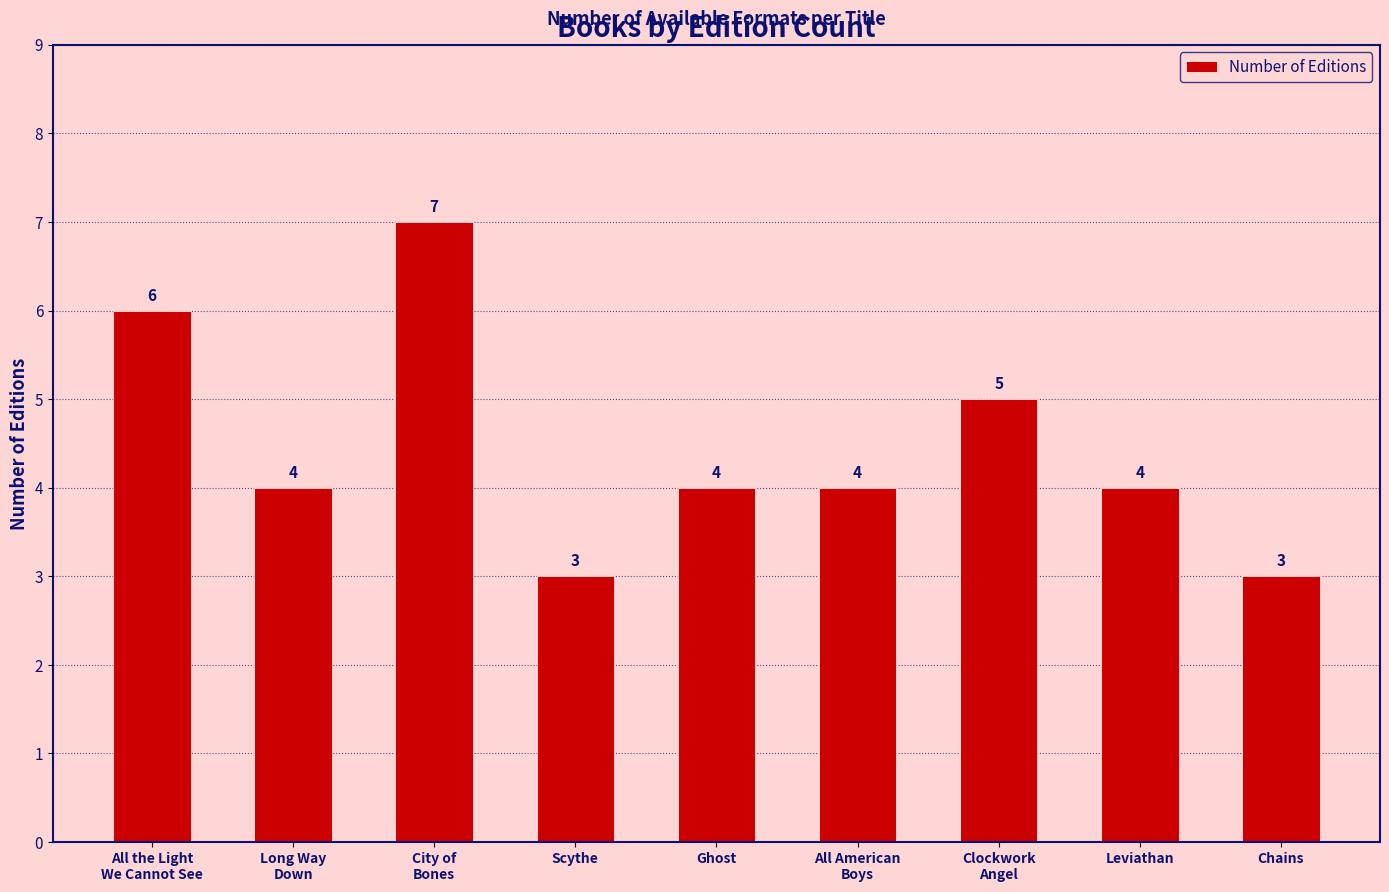

At which label does the data first exceed 4?

All the Light
We Cannot See